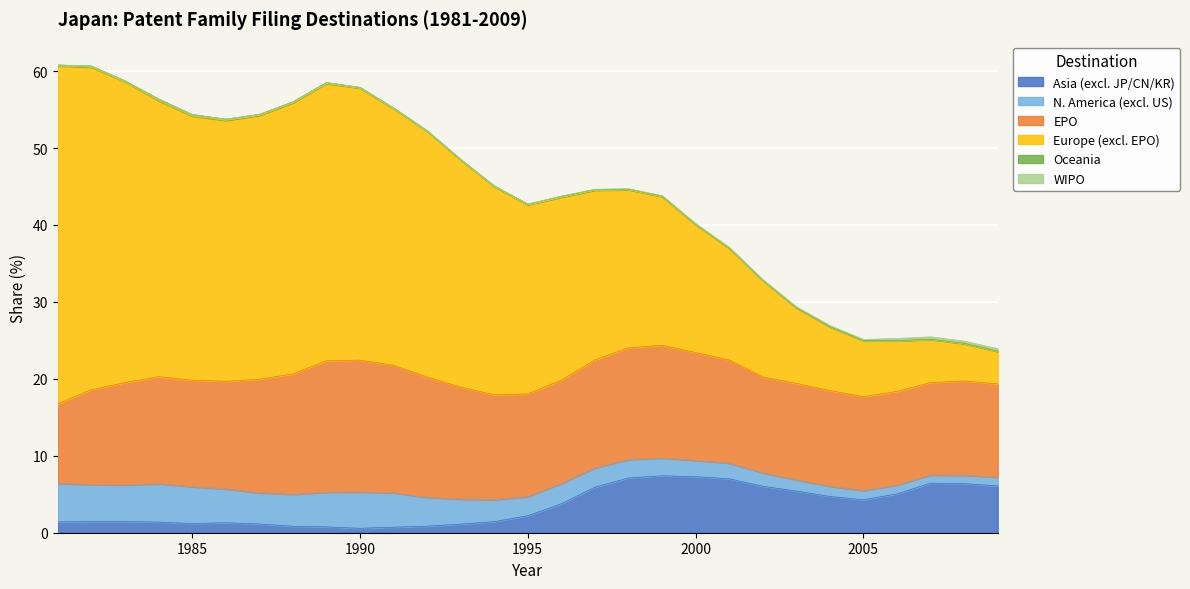

Reading left to right, list all the values displayed in this chart.

Asia (excl. JP/CN/KR): 1981=1.4	1982=1.5	1983=1.5	1984=1.4	1985=1.2	1986=1.3	1987=1.1	1988=0.8	1989=0.8	1990=0.6	1991=0.7	1992=0.9	1993=1.1	1994=1.4	1995=2.2	1996=3.8	1997=5.9	1998=7.1	1999=7.4	2000=7.3	2001=7.0	2002=6.0	2003=5.4	2004=4.7	2005=4.3	2006=5.0	2007=6.4	2008=6.4	2009=6.1
N. America (excl. US): 1981=5.0	1982=4.8	1983=4.8	1984=5.0	1985=4.8	1986=4.4	1987=4.1	1988=4.1	1989=4.5	1990=4.7	1991=4.5	1992=3.7	1993=3.2	1994=2.8	1995=2.5	1996=2.6	1997=2.5	1998=2.4	1999=2.3	2000=2.1	2001=2.0	2002=1.7	2003=1.4	2004=1.3	2005=1.2	2006=1.1	2007=1.0	2008=1.1	2009=1.1
EPO: 1981=10.3	1982=12.3	1983=13.3	1984=13.9	1985=13.8	1986=14.0	1987=14.8	1988=15.6	1989=17.1	1990=17.2	1991=16.6	1992=15.7	1993=14.6	1994=13.6	1995=13.3	1996=13.4	1997=14.0	1998=14.5	1999=14.7	2000=14.0	2001=13.4	2002=12.5	2003=12.6	2004=12.4	2005=12.2	2006=12.2	2007=12.0	2008=12.3	2009=12.1
Europe (excl. EPO): 1981=43.9	1982=41.9	1983=39.1	1984=35.9	1985=34.3	1986=33.9	1987=34.3	1988=35.2	1989=36.0	1990=35.3	1991=33.3	1992=31.9	1993=29.5	1994=27.0	1995=24.6	1996=23.8	1997=22.1	1998=20.5	1999=19.3	2000=16.6	2001=14.5	2002=12.5	2003=9.8	2004=8.3	2005=7.3	2006=6.6	2007=5.6	2008=4.8	2009=4.2
Oceania: 1981=0.1	1982=0.2	1983=0.1	1984=0.2	1985=0.2	1986=0.2	1987=0.1	1988=0.1	1989=0.1	1990=0.1	1991=0.1	1992=0.1	1993=0.1	1994=0.1	1995=0.1	1996=0.1	1997=0.1	1998=0.1	1999=0.1	2000=0.1	2001=0.1	2002=0.1	2003=0.0	2004=0.0	2005=0.0	2006=0.0	2007=0.0	2008=0.1	2009=0.1
WIPO: 1981=0.0	1982=0.0	1983=0.0	1984=0.0	1985=0.0	1986=0.0	1987=0.0	1988=0.0	1989=0.0	1990=0.0	1991=0.0	1992=0.0	1993=0.0	1994=0.0	1995=0.0	1996=0.0	1997=0.0	1998=0.0	1999=0.0	2000=0.1	2001=0.1	2002=0.1	2003=0.1	2004=0.1	2005=0.1	2006=0.3	2007=0.3	2008=0.3	2009=0.3